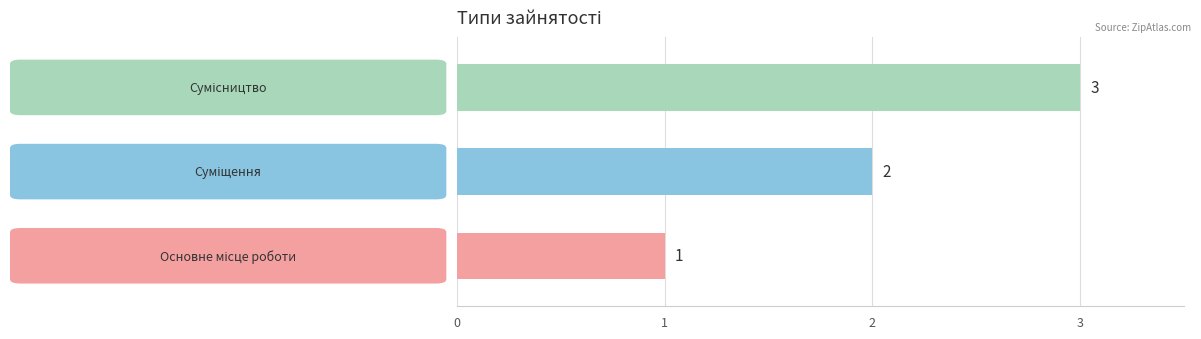

What is the minimum value shown in the chart?

1